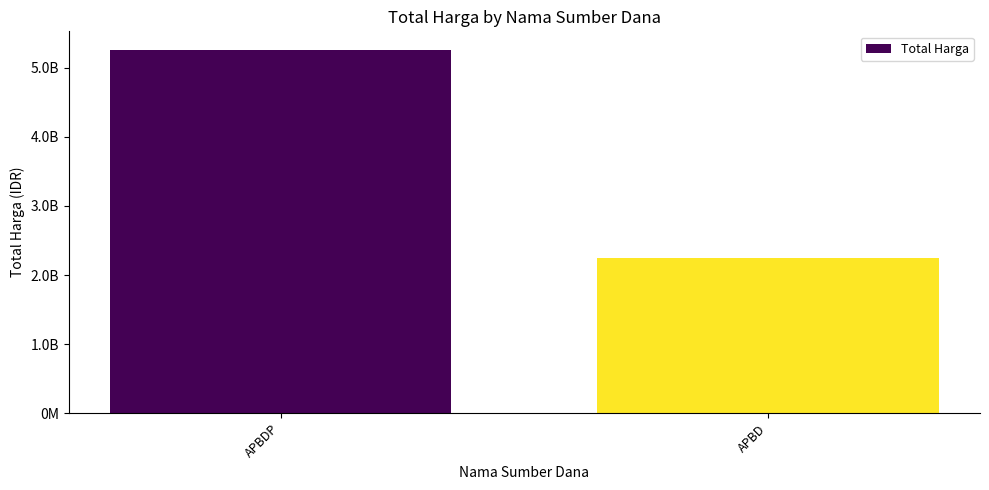

Is it true that the value at APBD is 2252108345?

True